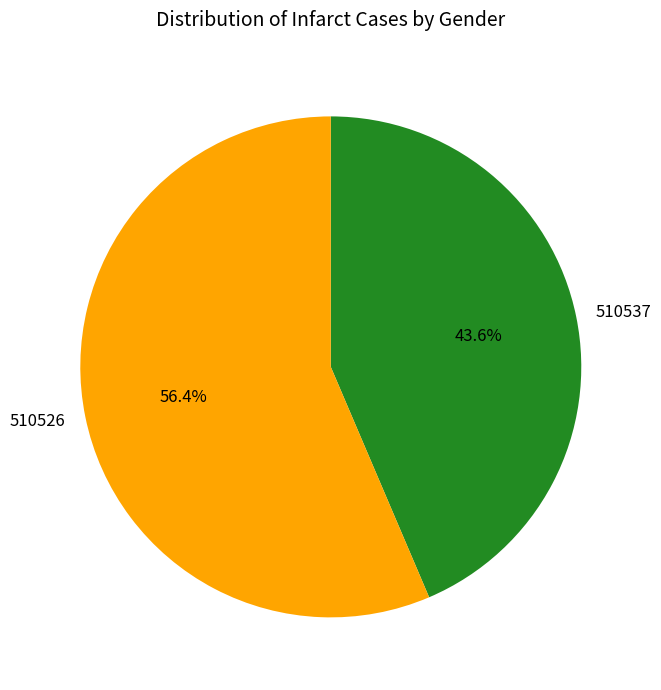

Is it true that 510537 is 33% of the pie?

False